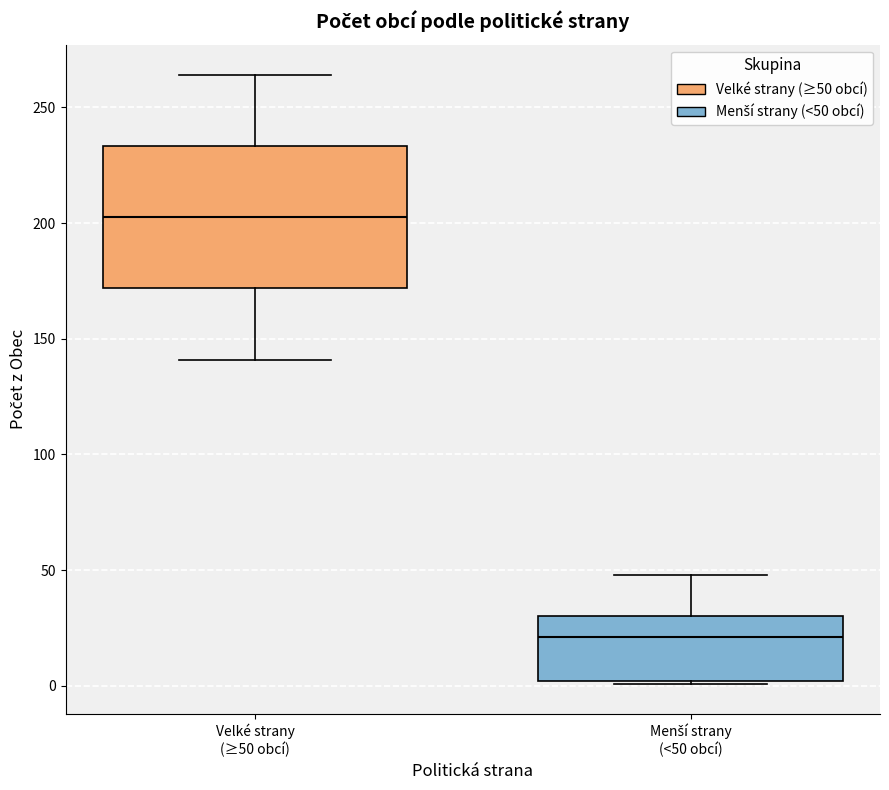

Reading left to right, transcribe this box plot: for each box, give where its median line is, the range the box spans, and where its two whiskers end, as read against the y-axis. The values are not printed on the chart, so give them approximately, as read against the axis.

Velké strany (≥50 obcí): median 205, box 170 to 235, whiskers 140 to 265
Menší strany (<50 obcí): median 20, box 0 to 30, whiskers 0 to 50